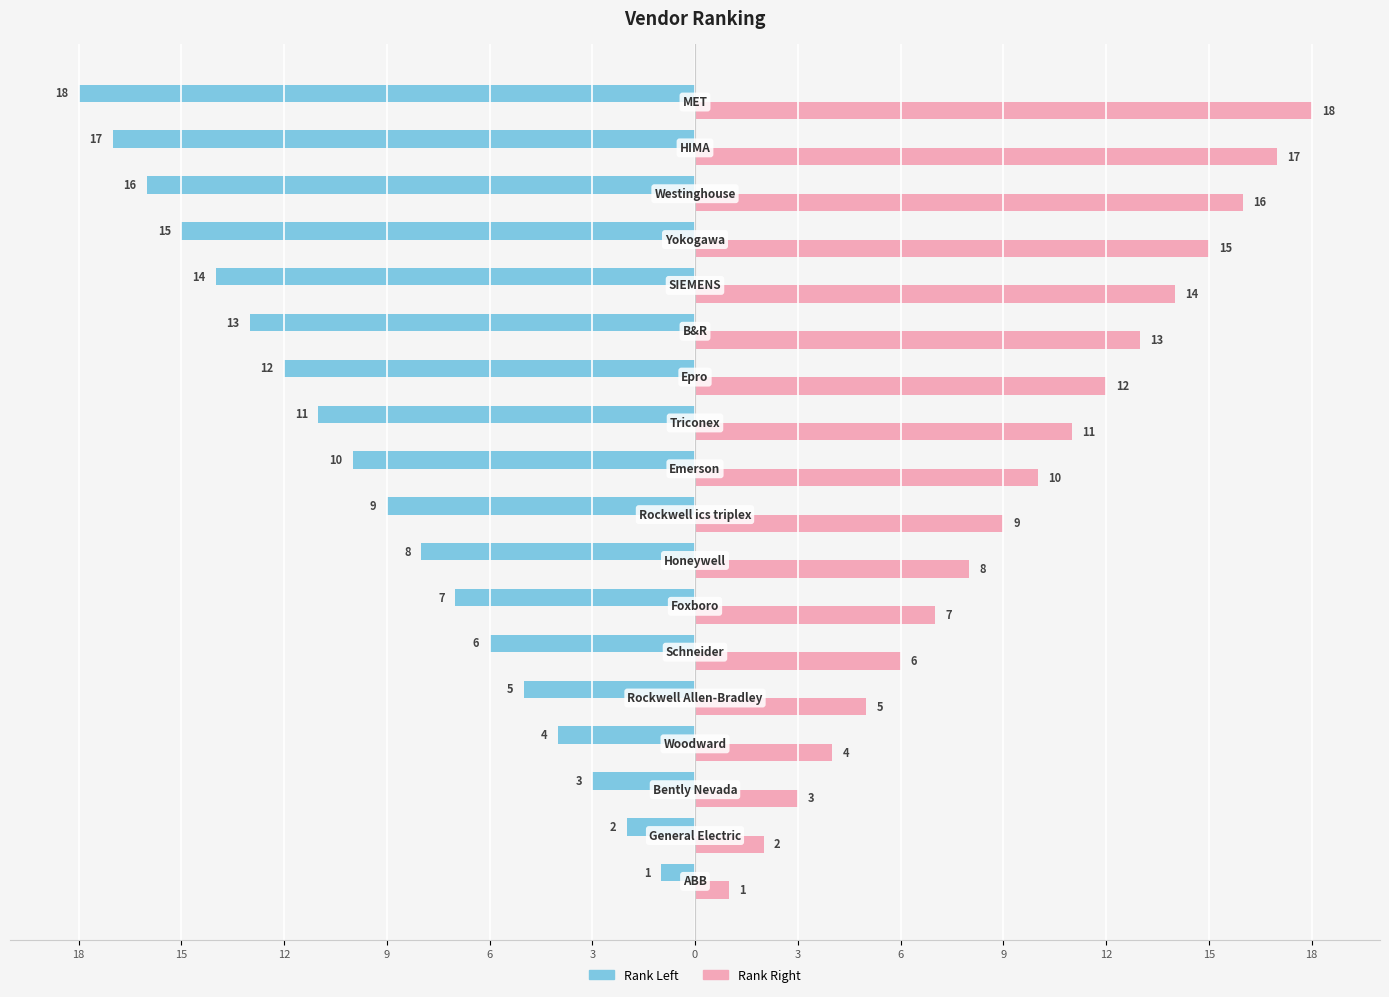

What are all the series names shown in the legend?

Rank Left, Rank Right